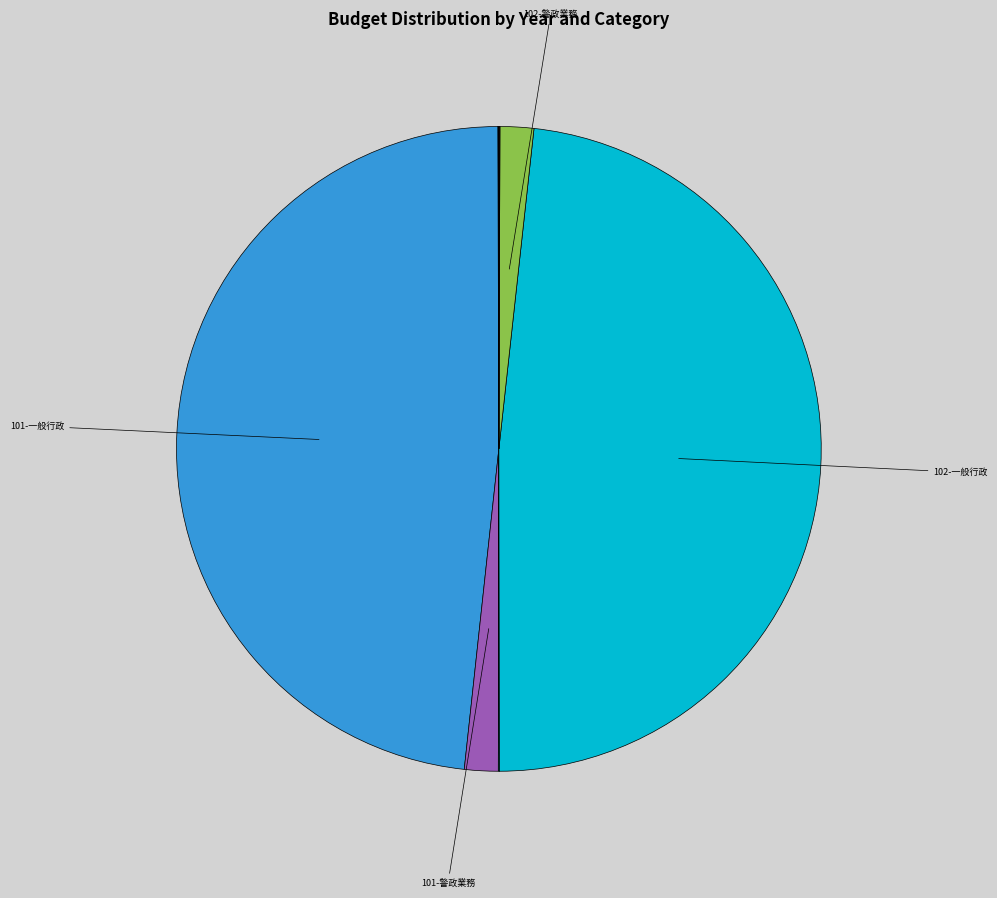

How many segments does this pie chart have?

13